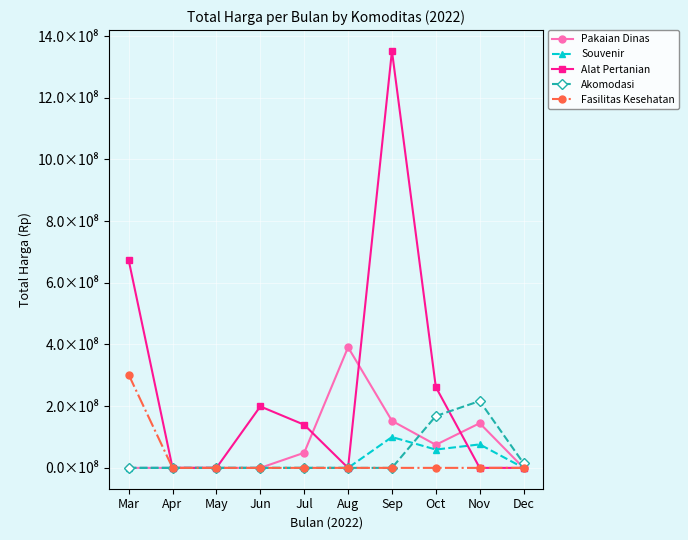

True or false: Fasilitas Kesehatan has a value of 0 at Aug.

True